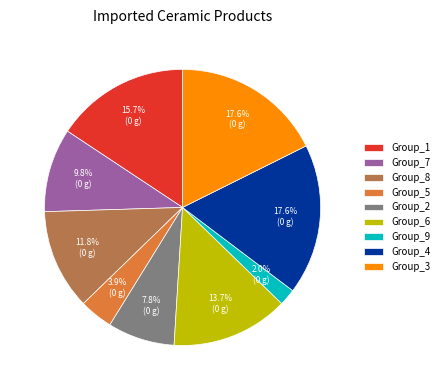

Combined, do Group_9 and Group_4 account for over 50%?

No